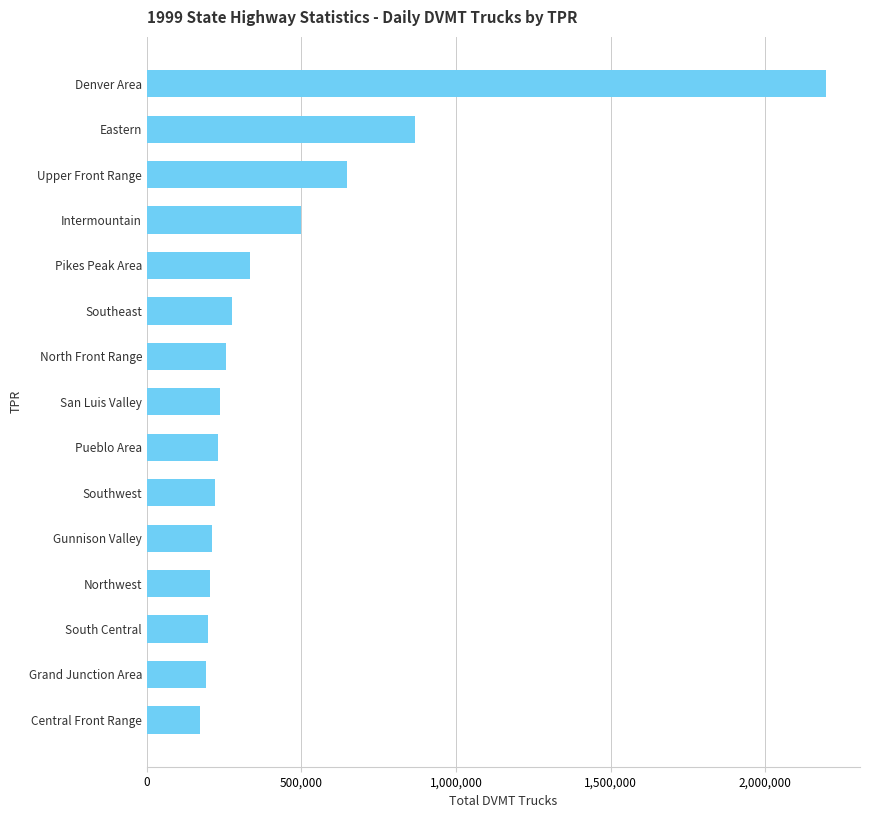

Count the number of values greater than 237052.

8